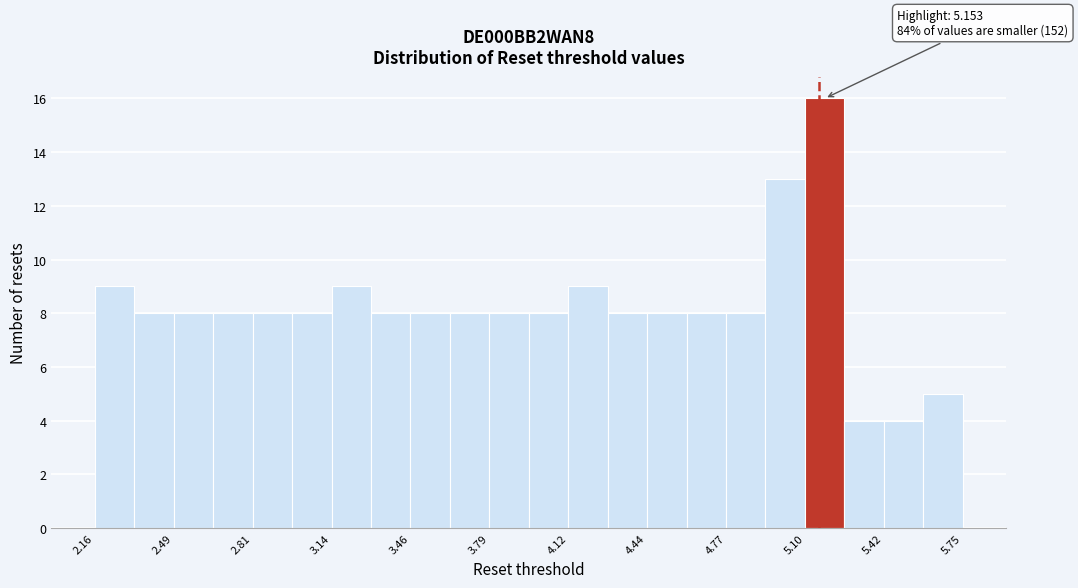

Read against the x-axis, roughly where is the centre of the tallest bar?

5.20